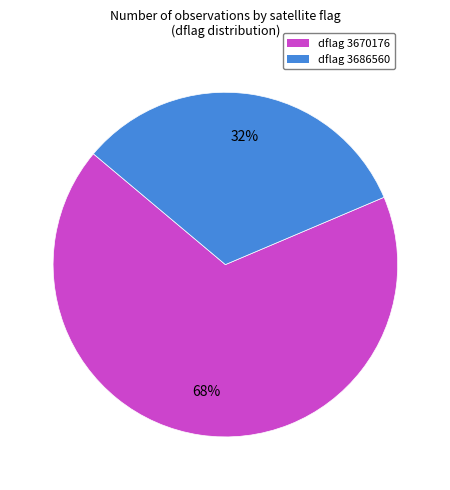

Count the number of slices in the pie.

2